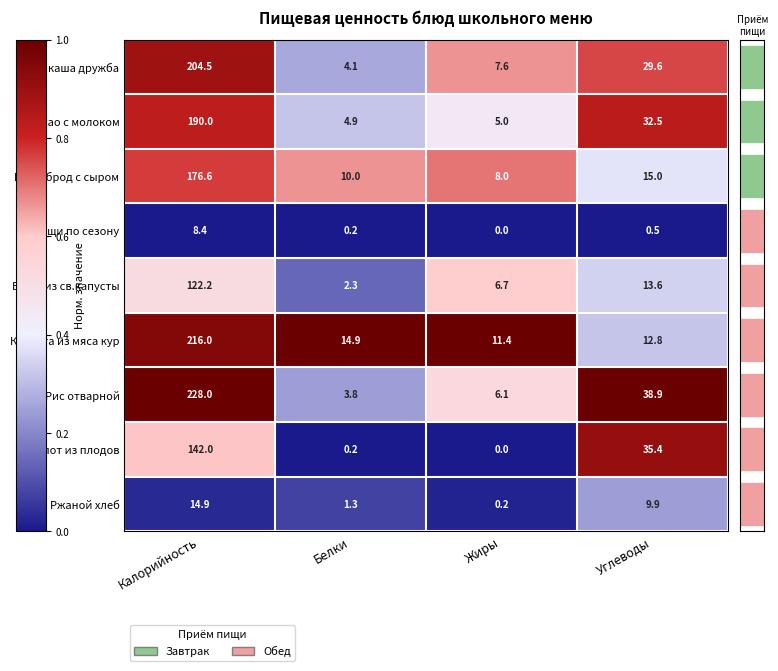

What is the average value of the каша дружба series?

61.5